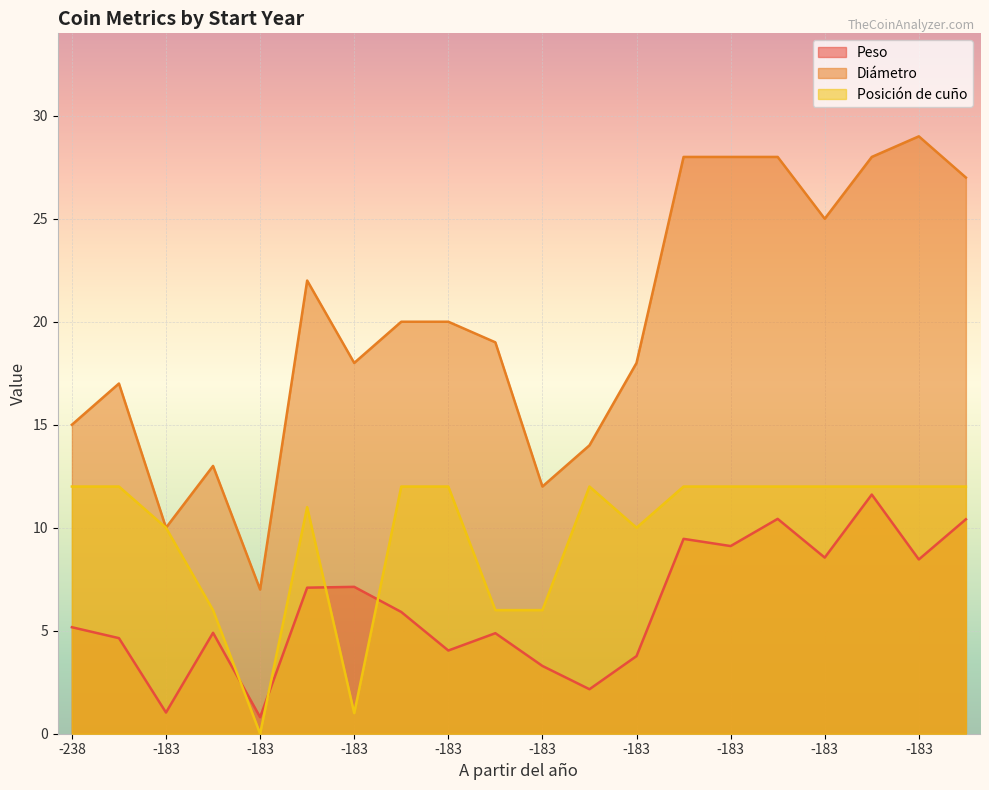

Reading left to right, what are all the values shown in this chart?

Peso: 5.2	4.6	1.0	4.9	0.8	7.1	7.1	5.9	4.0	4.9	3.3	2.2	3.8	9.5	9.1	10.4	8.6	11.6	8.5	10.4
Diámetro: 15.0	17.0	10.0	13.0	7.0	22.0	18.0	20.0	20.0	19.0	12.0	14.0	18.0	28.0	28.0	28.0	25.0	28.0	29.0	27.0
Posición de cuño: 12.0	12.0	10.0	6.0	0.0	11.0	1.0	12.0	12.0	6.0	6.0	12.0	10.0	12.0	12.0	12.0	12.0	12.0	12.0	12.0